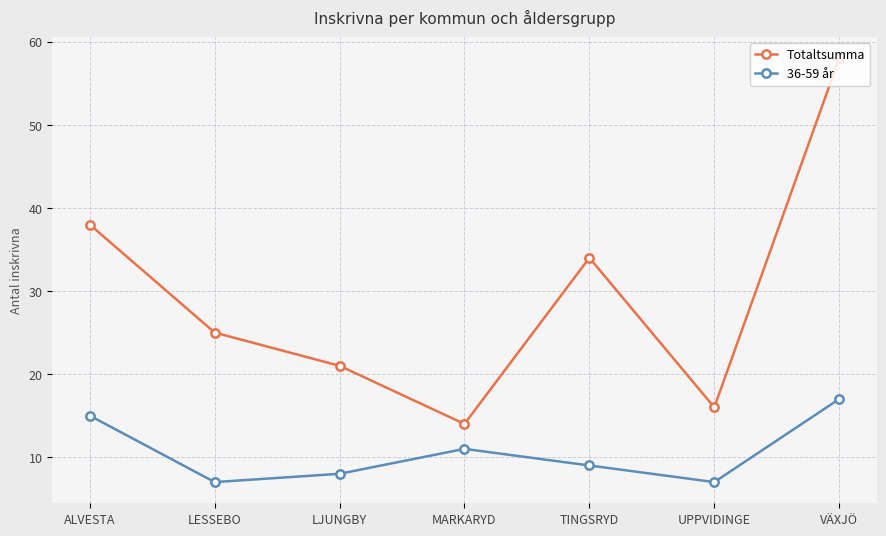

Which category has the highest value across all series?

VÄXJÖ